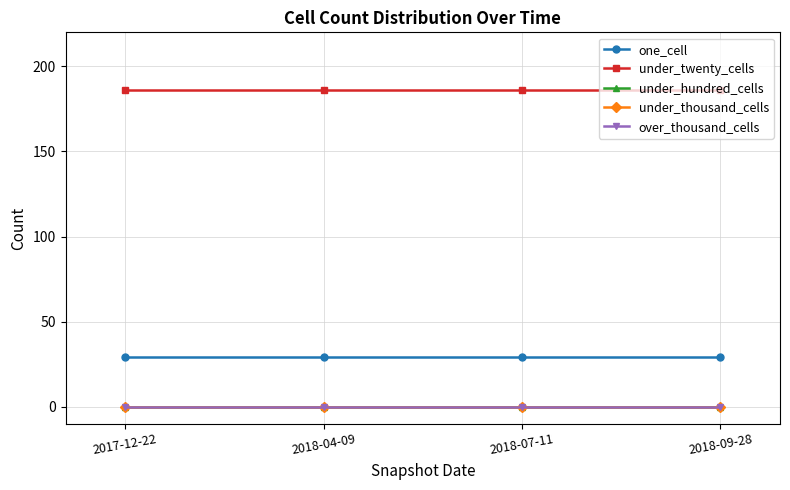

What position from the left is 2018-09-28?

4